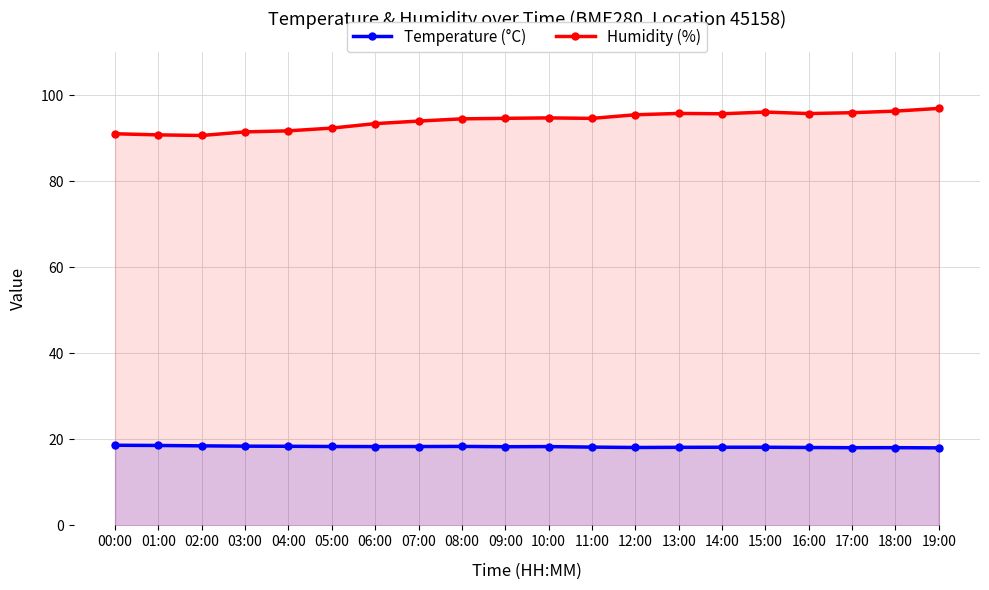

What are all the series names shown in the legend?

Temperature (°C), Humidity (%)